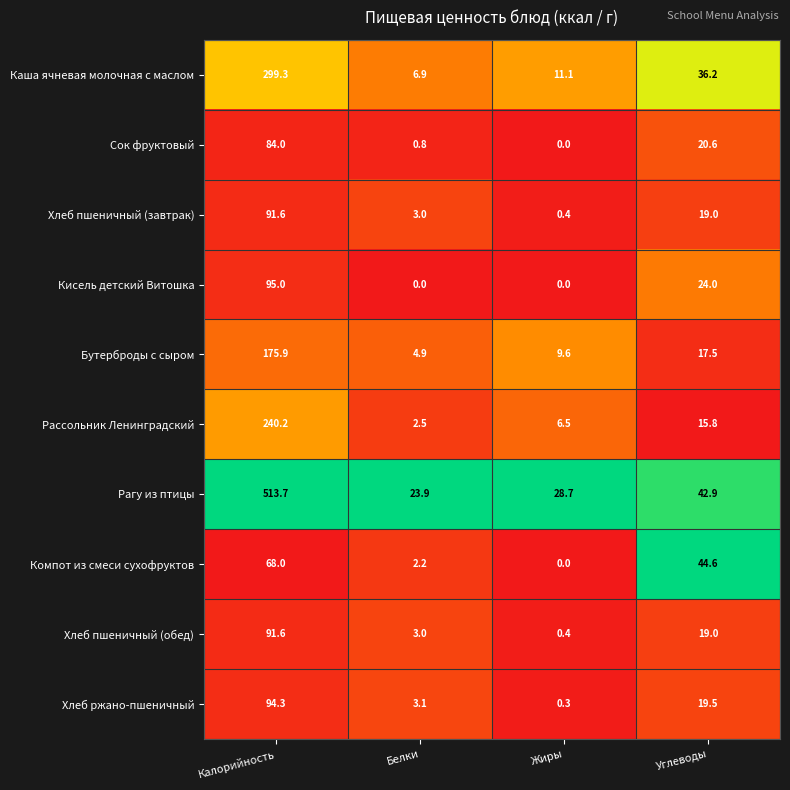

Which category has the lowest value in the Сок фруктовый series?

Жиры